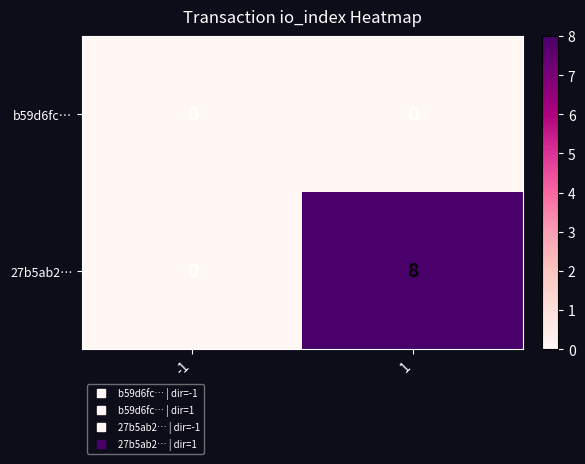

What is the total value across all series at 1?

8